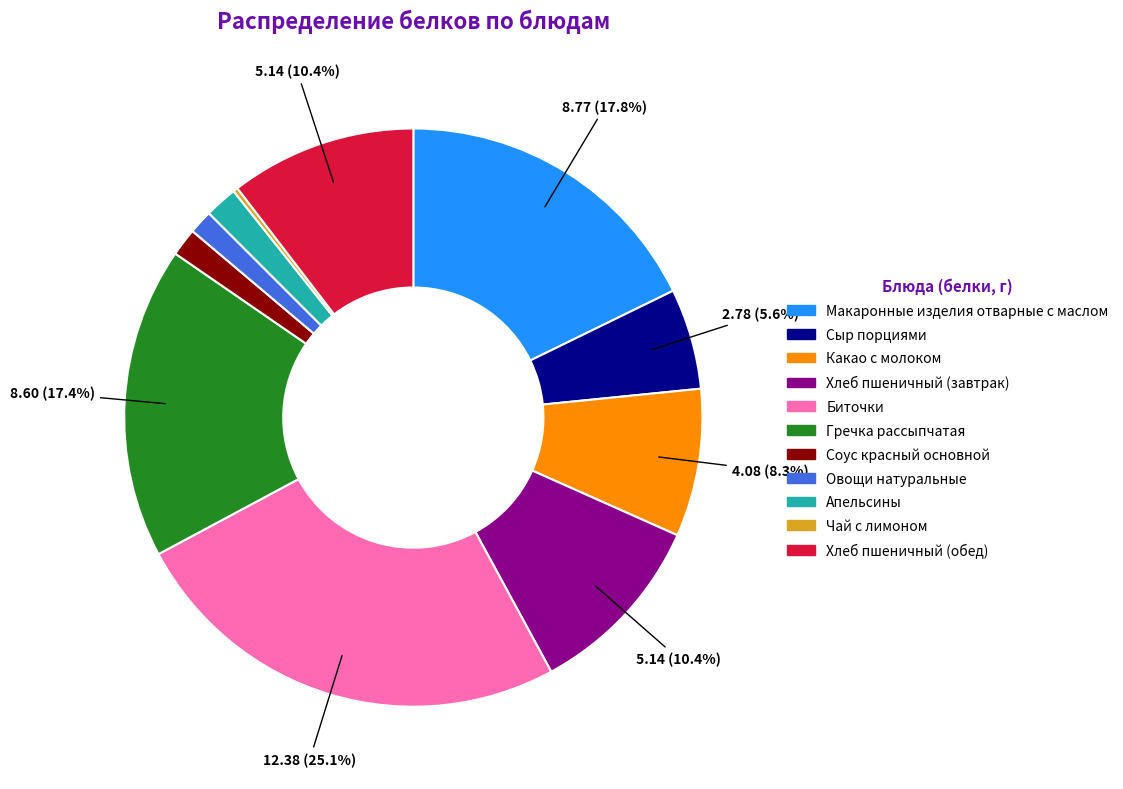

To the nearest percent, what percentage of the pie is Гречка рассыпчатая?

17%